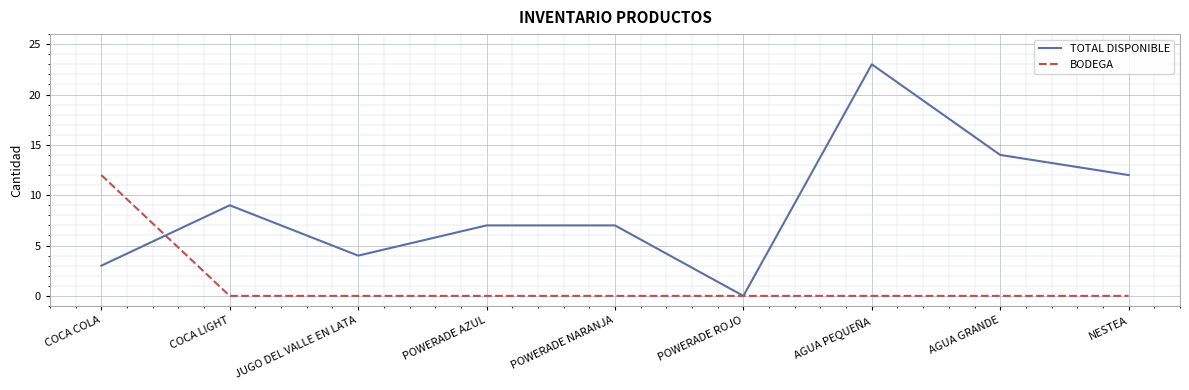

List the series in order of their overall mean, lowest first.

BODEGA, TOTAL DISPONIBLE